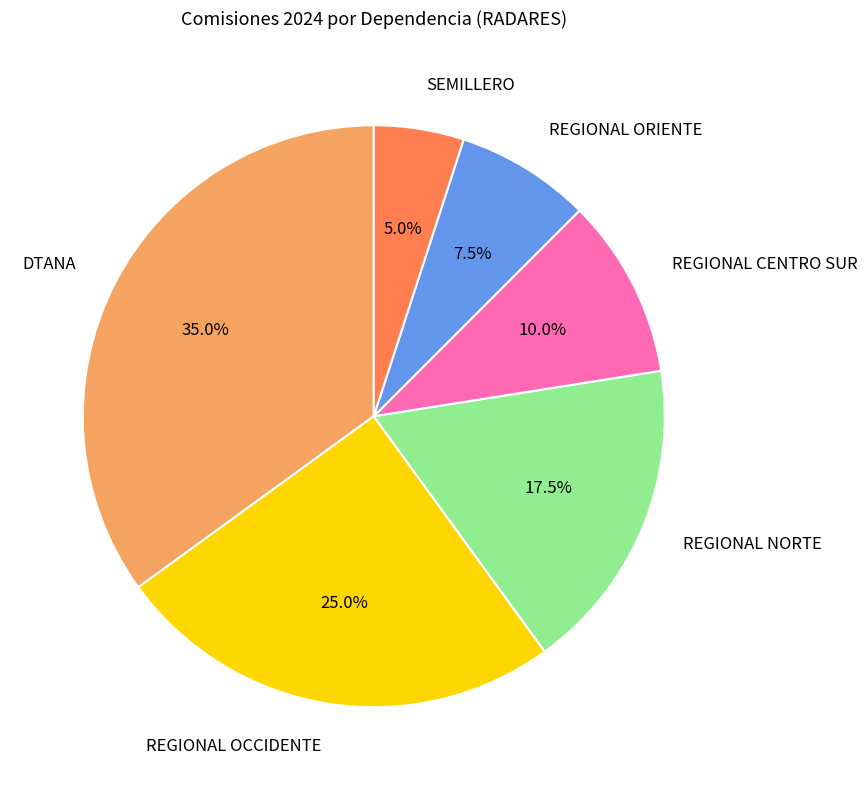

Is there any slice that represents more than half of the pie?

No